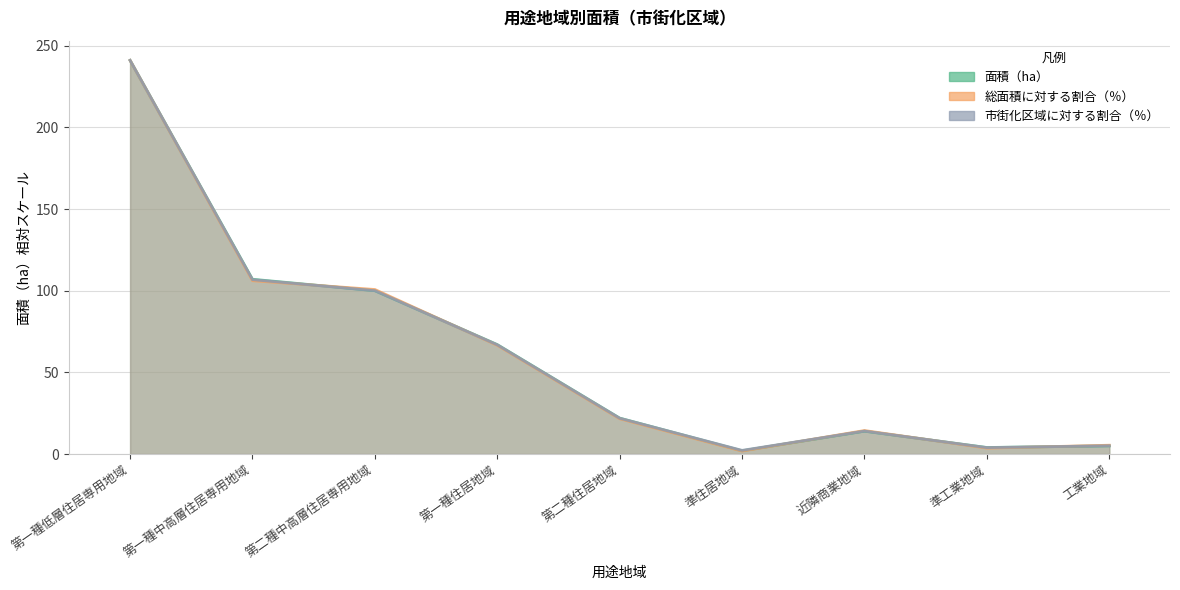

Reading right to left, list all the values displayed in this chart.

面積（ha）: 5.0	4.0	14.0	2.0	22.0	67.0	100.0	107.0	241.0
総面積に対する割合（％）: 5.4	3.6	14.4	1.8	21.6	66.5	100.7	106.1	241.0
市街化区域に対する割合（％）: 5.1	3.9	14.0	2.2	21.9	66.9	100.0	106.7	241.0